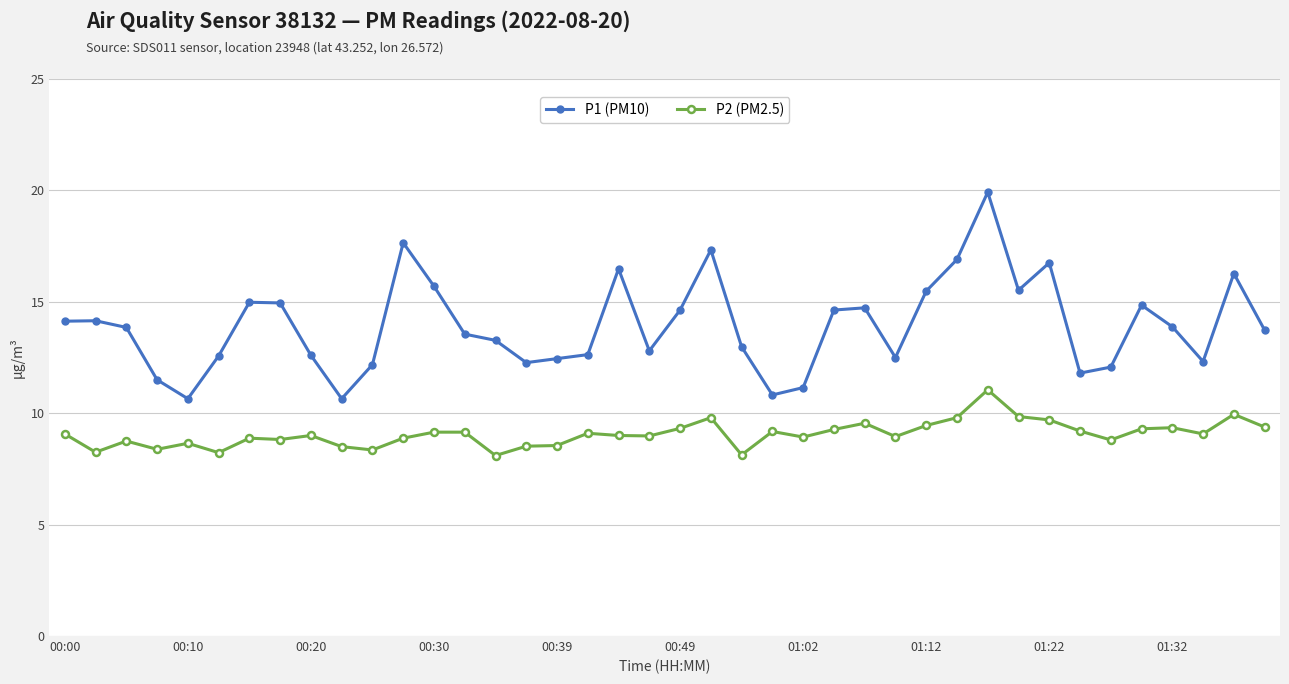

True or false: P1 (PM10) has more than 0 points higher than both neighbors.

True